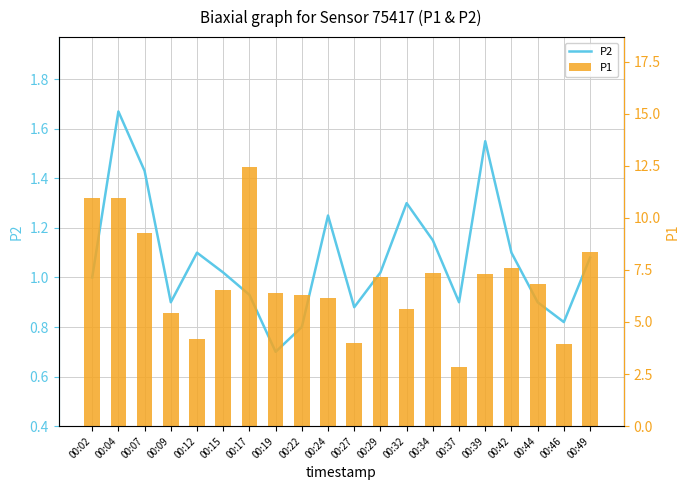

How many groups of bars are there?

20